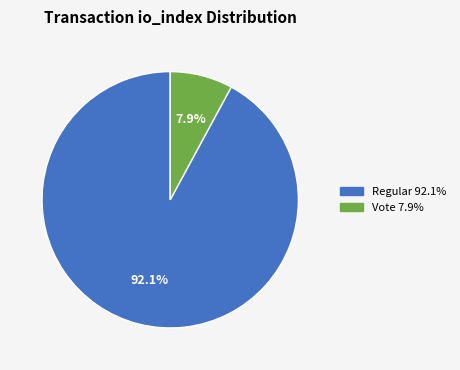

How many segments does this pie chart have?

2